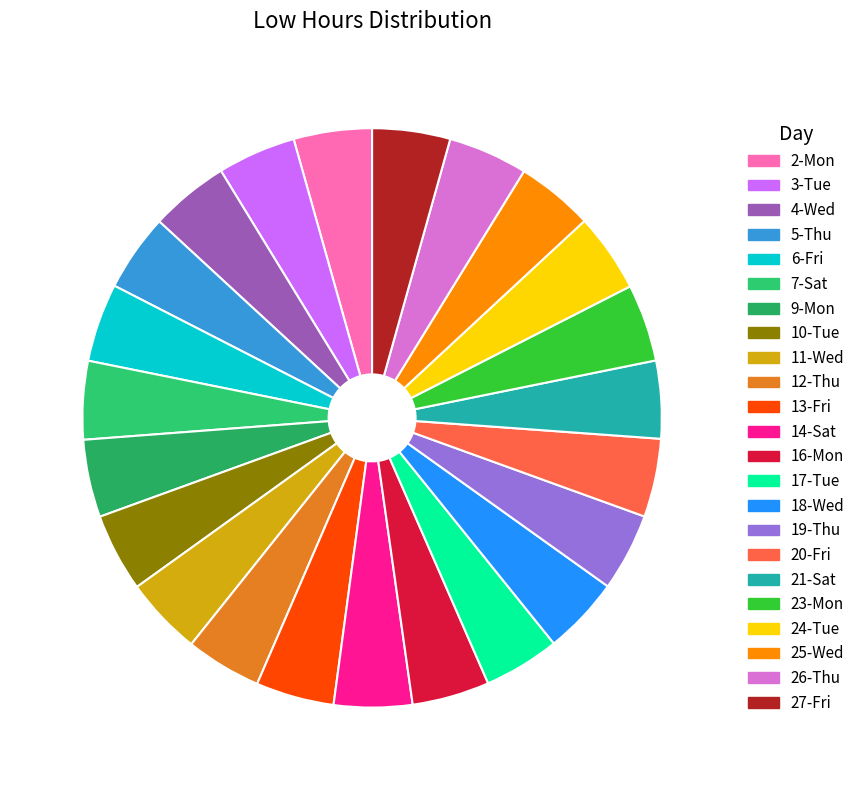

Combined, what portion of the pie is 7-Sat and 24-Tue?

8.8%